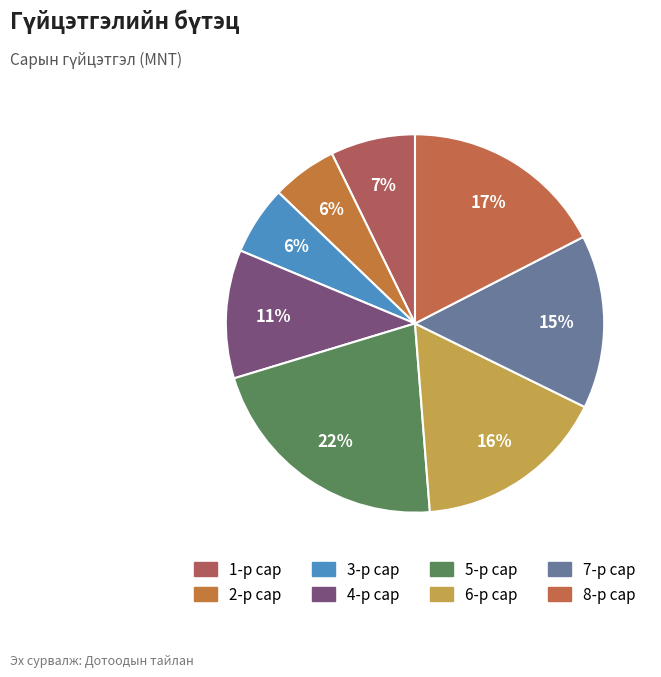

The 3-р сар slice represents 12% of the pie. True or false?

False